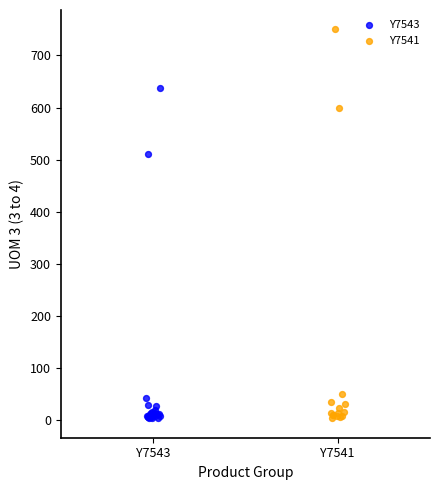

Which series has the widest spread of Y values?

Y7541